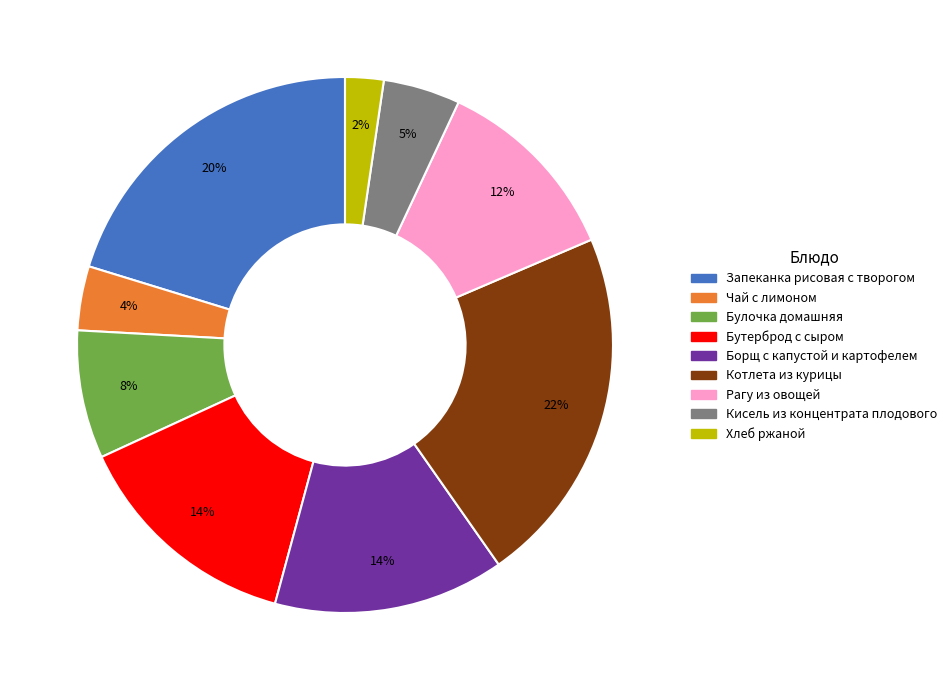

Combined, do Хлеб ржаной and Запеканка рисовая с творогом account for over 50%?

No